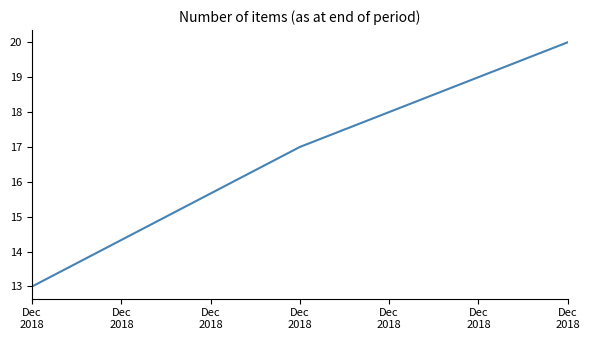

Is this an area chart (filled region under the line)?

No